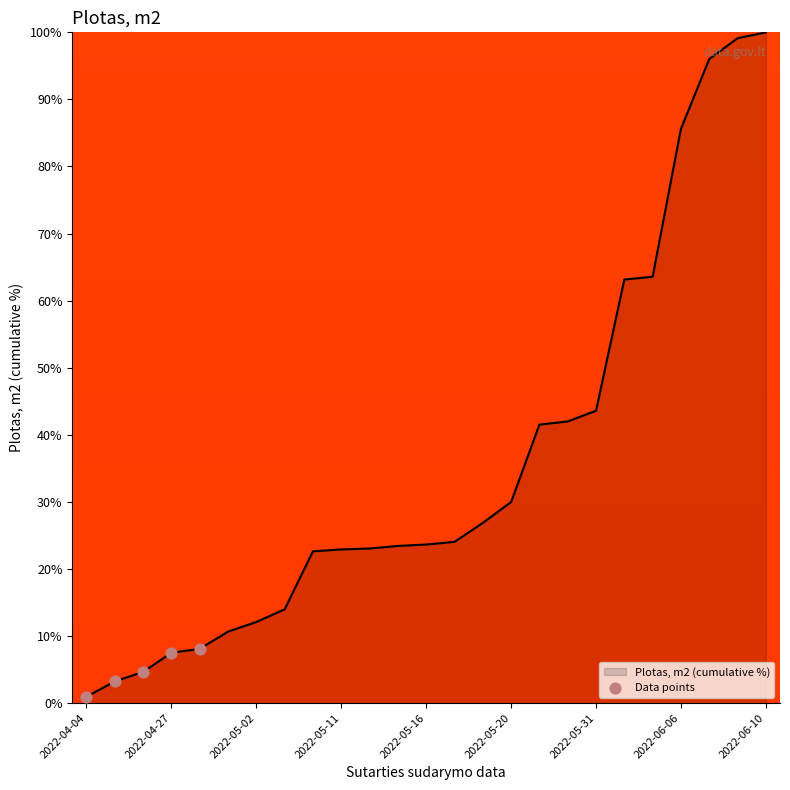

What is the maximum value shown in the chart?

100.0